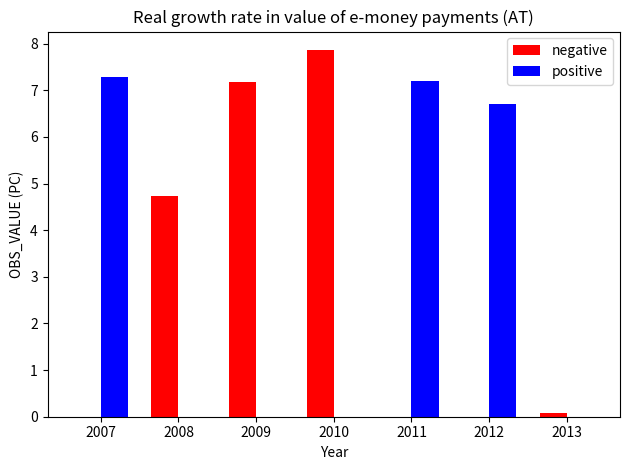

The positive series shows 7.2 at 2011. True or false?

True